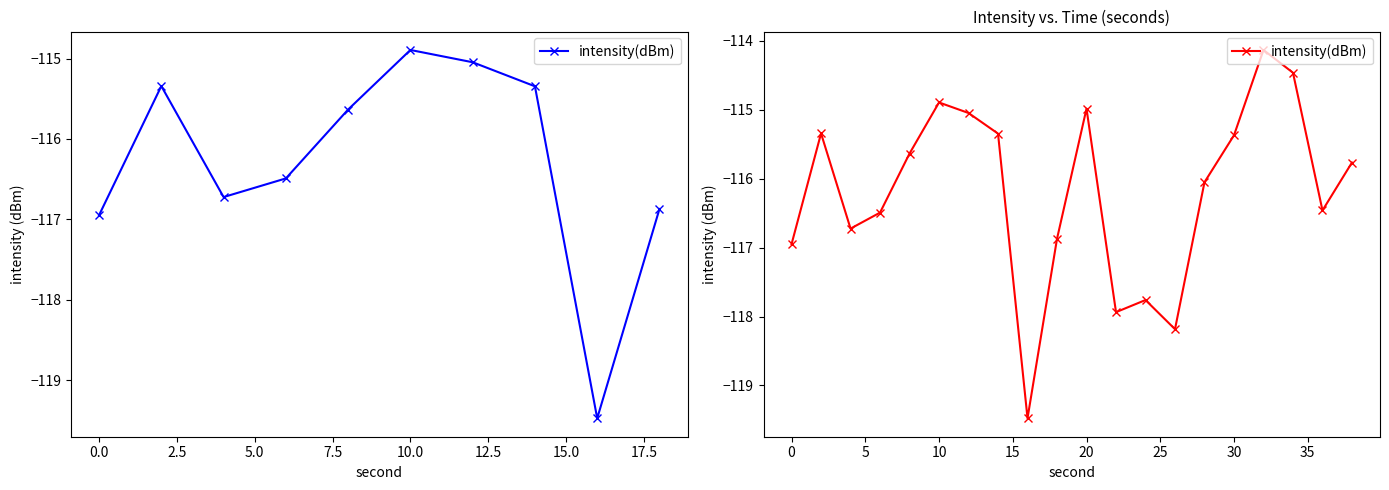

What is the maximum value shown in the chart?

-114.1